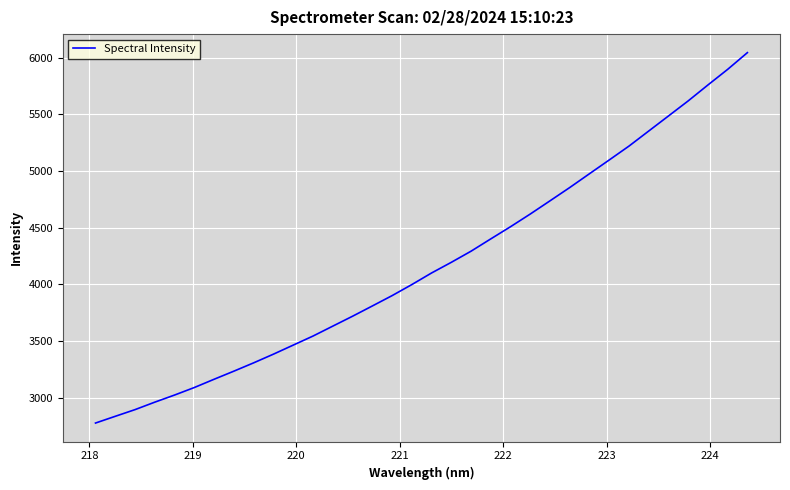

What is the maximum value shown in the chart?

6045.8